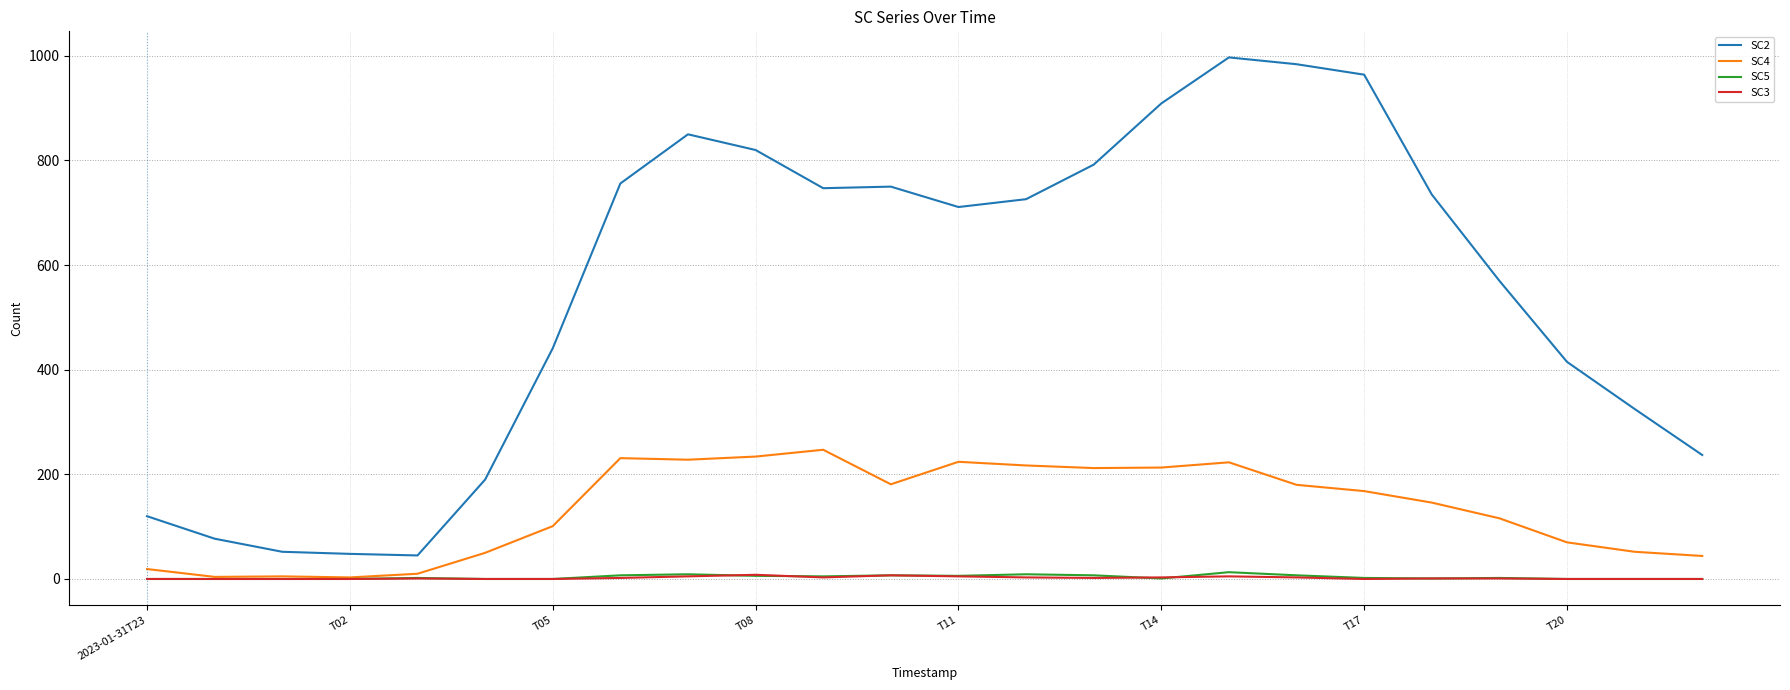

What is the minimum value for SC4?

3